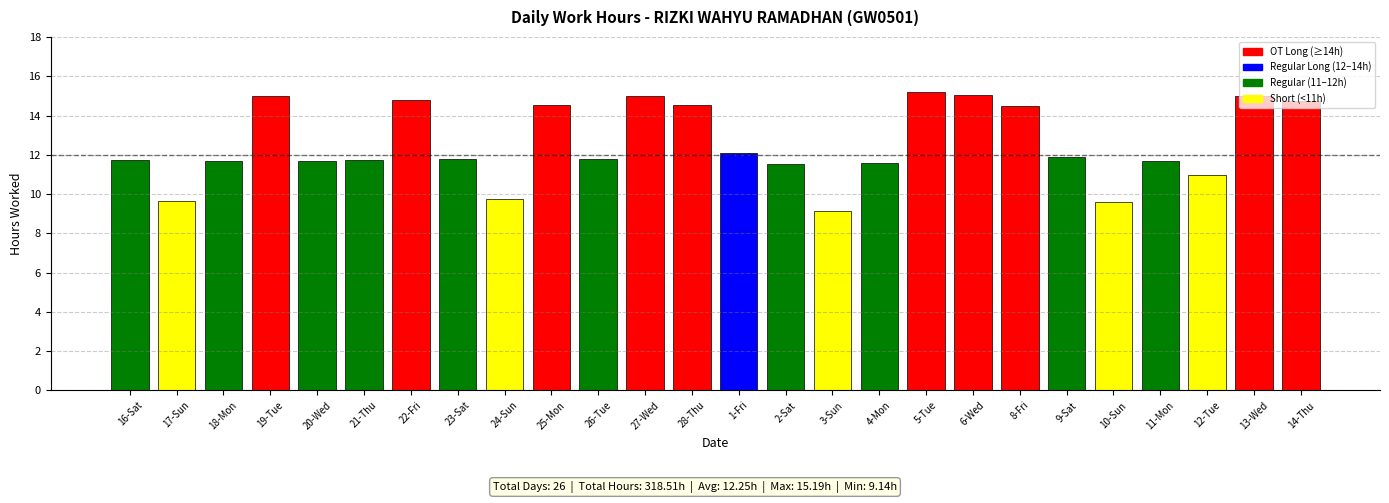

What is the value of the 10th bar from the left?

14.5